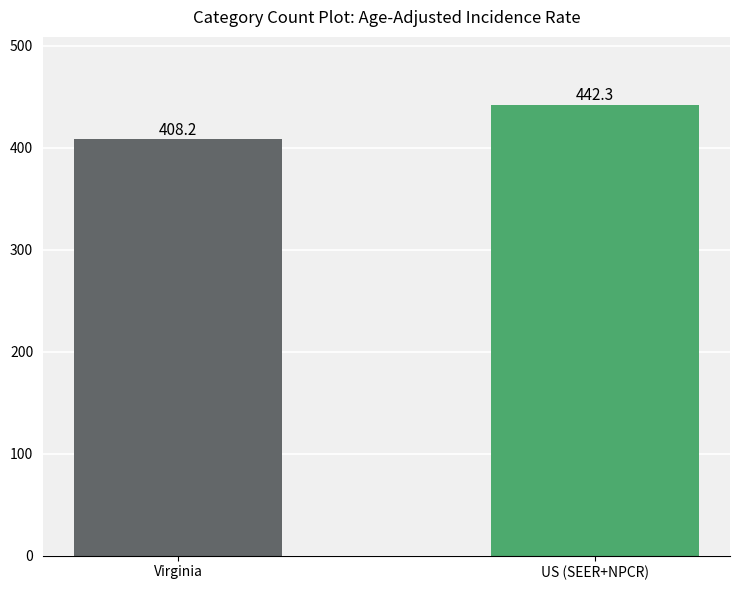

Reading right to left, what are all the values shown in this chart?

442.3	408.2